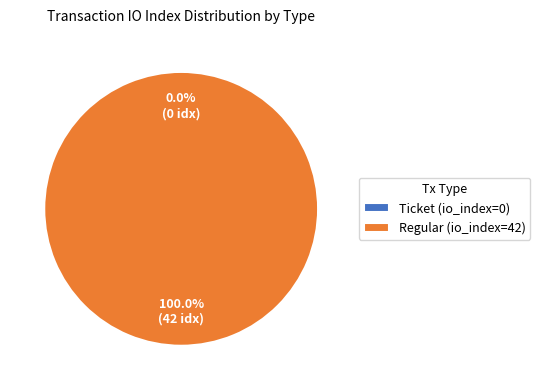

Does Regular (io_index=42) represent more than half of the total?

Yes